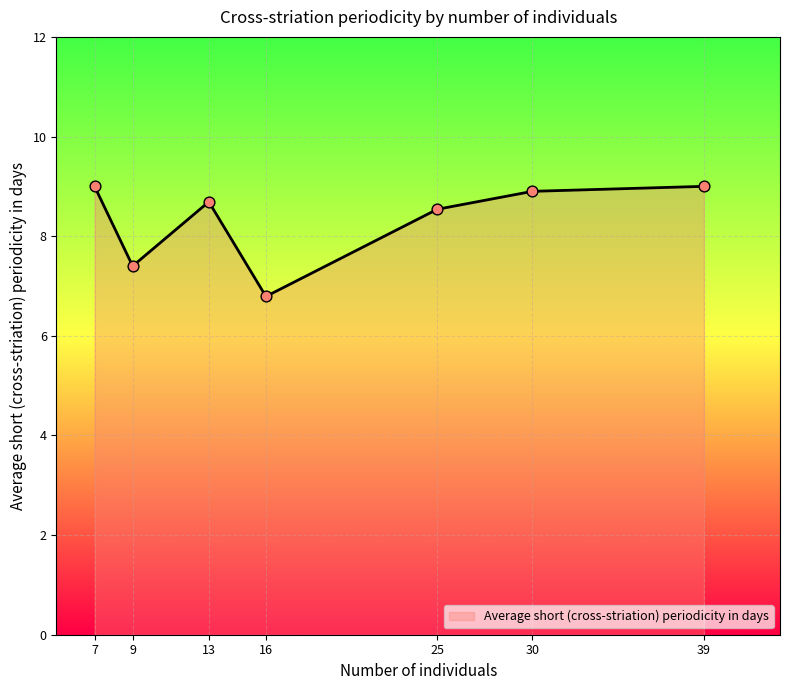

What is the change in value from 9 to 16?

-0.6